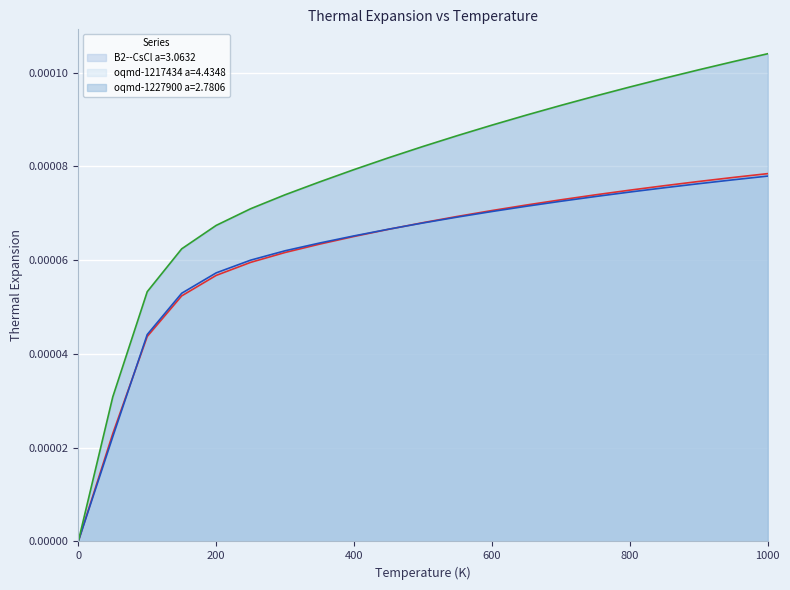

Reading left to right, extract all data points from this chart.

B2--CsCl a=3.0632: 0.0=0.0	50.0=0.0	100.0=0.0	150.0=0.0	200.0=0.0	250.0=0.0	300.0=0.0	350.0=0.0	400.0=0.0	450.0=0.0	500.0=0.0	550.0=0.0	600.0=0.0	650.0=0.0	700.0=0.0	750.0=0.0	800.0=0.0	850.0=0.0	900.0=0.0	950.0=0.0	1000.0=0.0
oqmd-1217434 a=4.4348: 0.0=0.0	50.0=0.0	100.0=0.0	150.0=0.0	200.0=0.0	250.0=0.0	300.0=0.0	350.0=0.0	400.0=0.0	450.0=0.0	500.0=0.0	550.0=0.0	600.0=0.0	650.0=0.0	700.0=0.0	750.0=0.0	800.0=0.0	850.0=0.0	900.0=0.0	950.0=0.0	1000.0=0.0
oqmd-1227900 a=2.7806: 0.0=0.0	50.0=0.0	100.0=0.0	150.0=0.0	200.0=0.0	250.0=0.0	300.0=0.0	350.0=0.0	400.0=0.0	450.0=0.0	500.0=0.0	550.0=0.0	600.0=0.0	650.0=0.0	700.0=0.0	750.0=0.0	800.0=0.0	850.0=0.0	900.0=0.0	950.0=0.0	1000.0=0.0